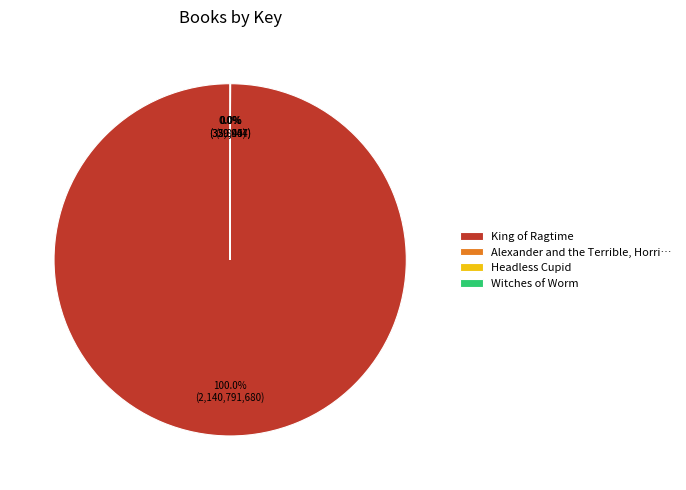

Which slice is the largest?

King of Ragtime